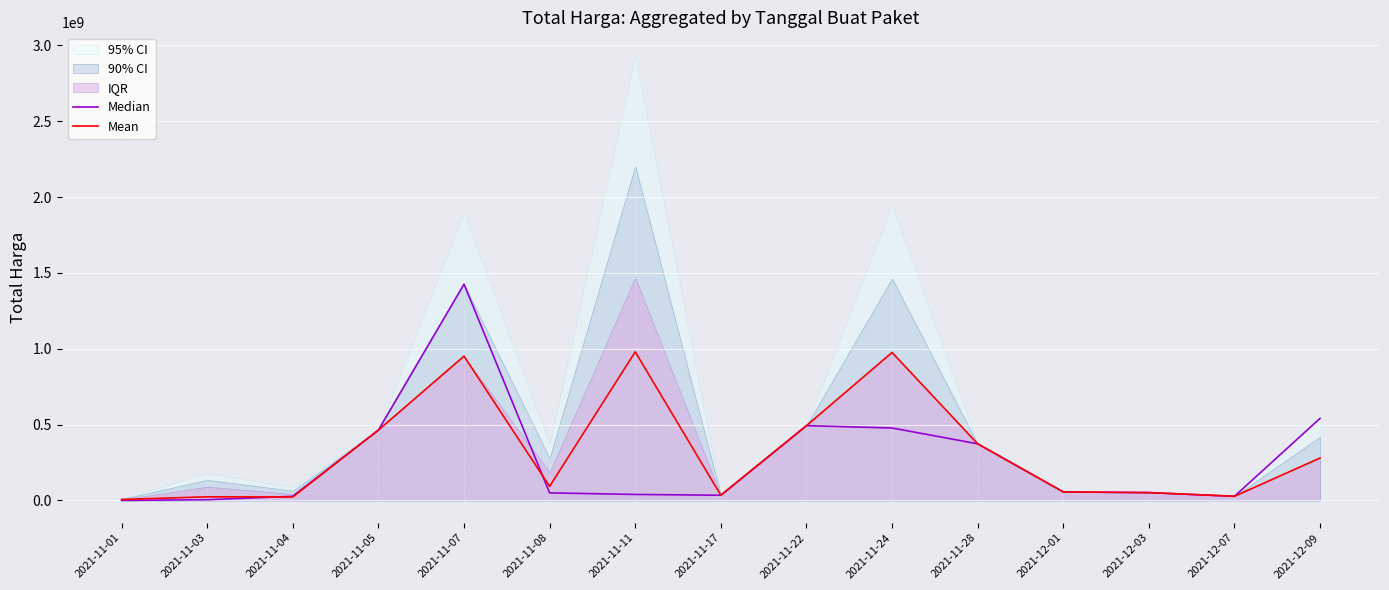

Which has a higher value, 2021-11-24 or 2021-11-17?

2021-11-24